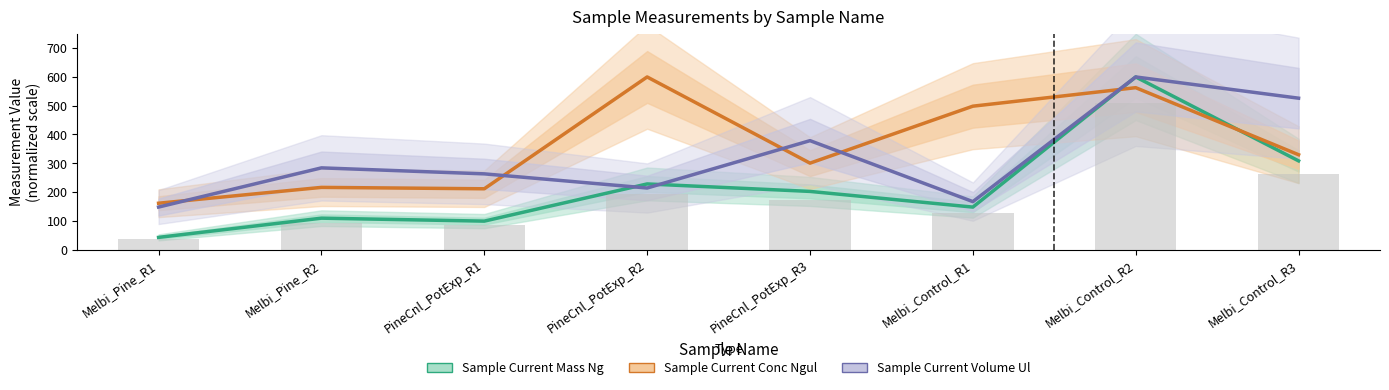

How many data points in Sample Current Conc Ngul are above 329?

4